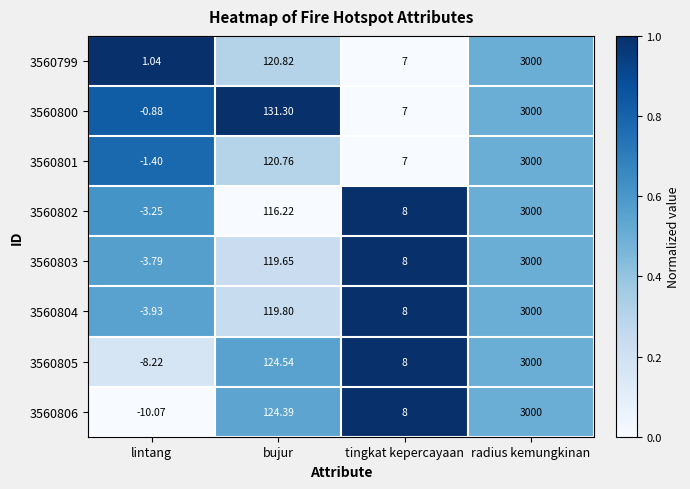

At which category is the sum across all series the highest?

radius kemungkinan